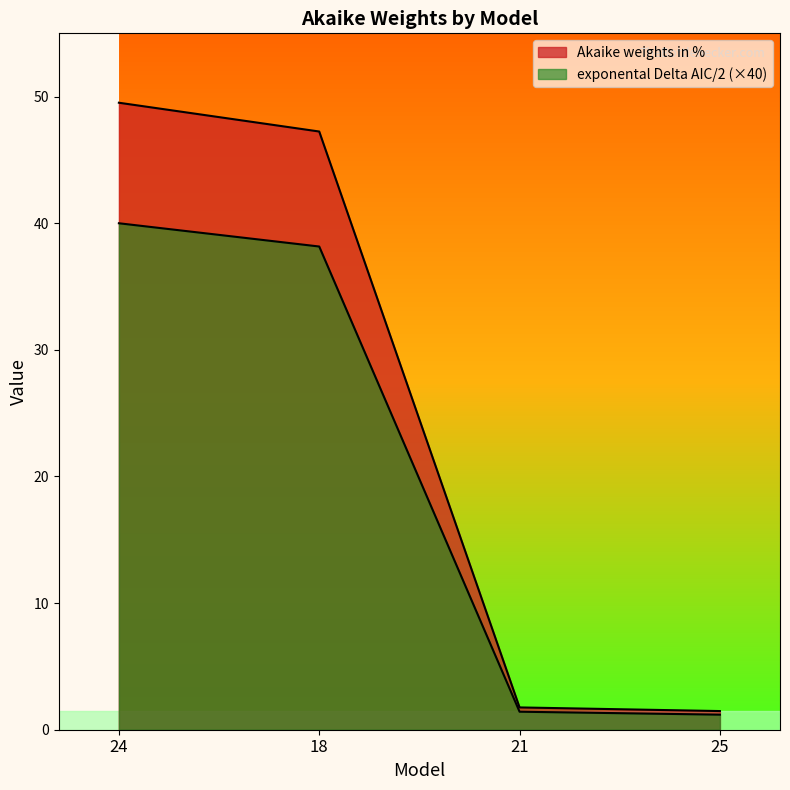

Count the number of data series in this chart.

2